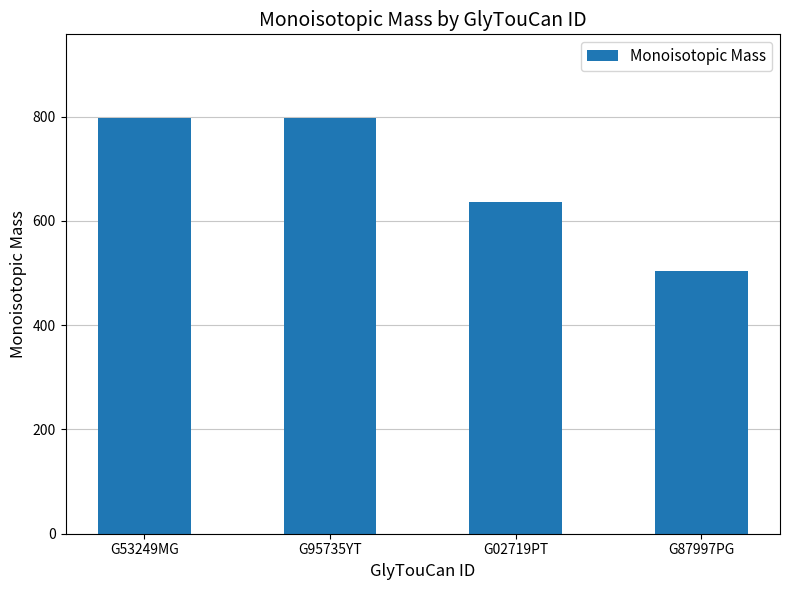

What value does the data have at G02719PT?

636.2